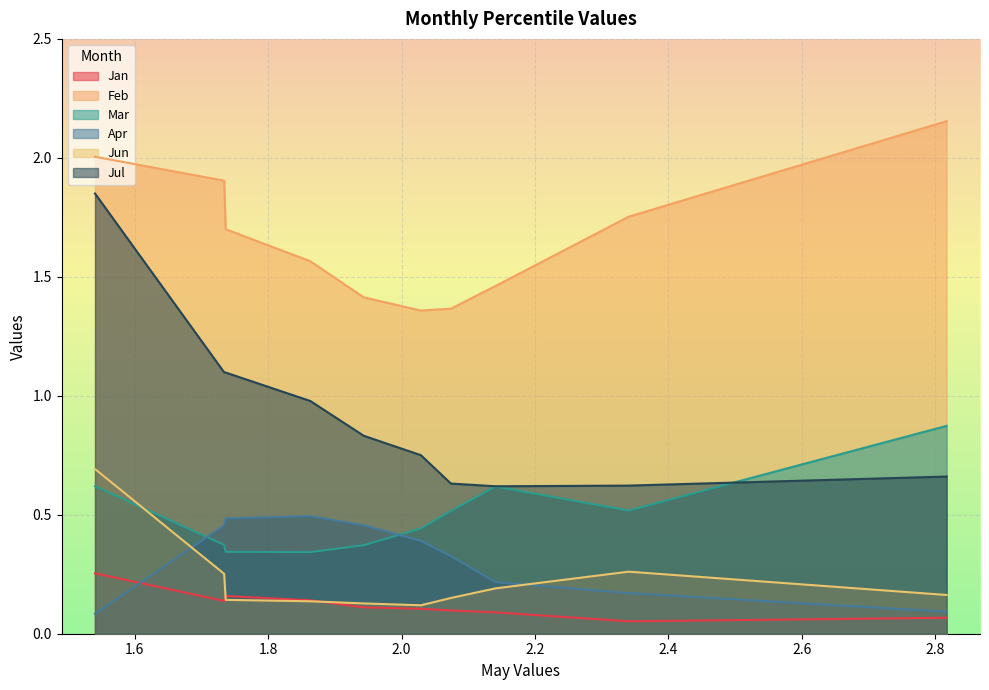

What is the difference between the highest and lowest values at pct75?

1.4